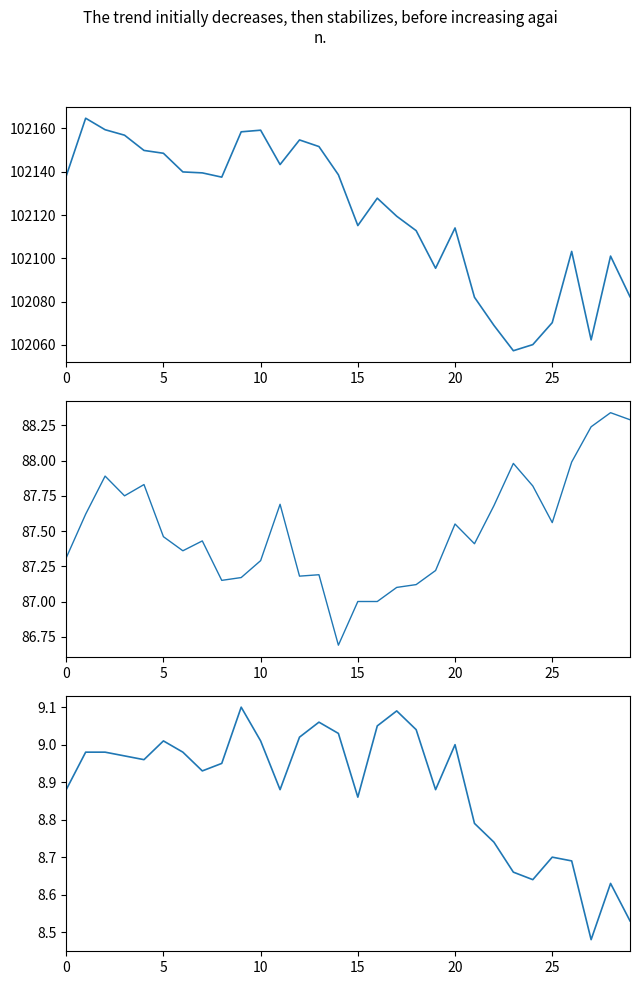

Does the chart display data point markers on the line(s)?

No